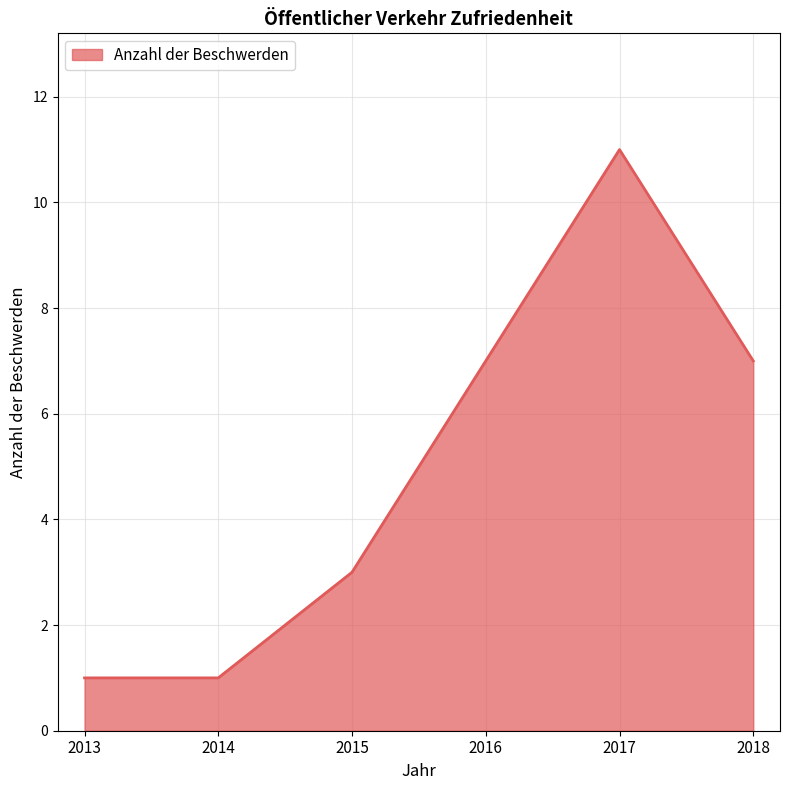

Between 2018 and 2014, which is larger?

2018